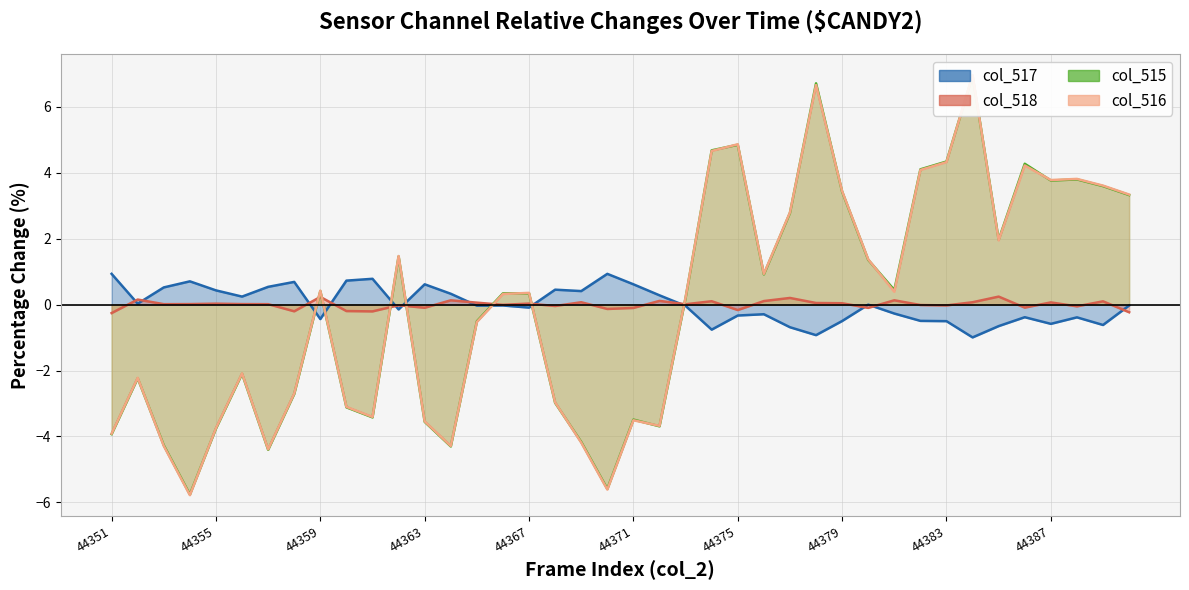

How many categories are shown in the chart?

40